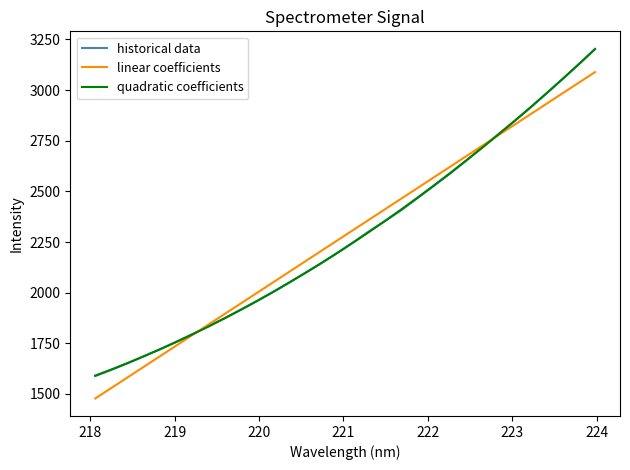

How many values in the quadratic coefficients series are below 2247?

16